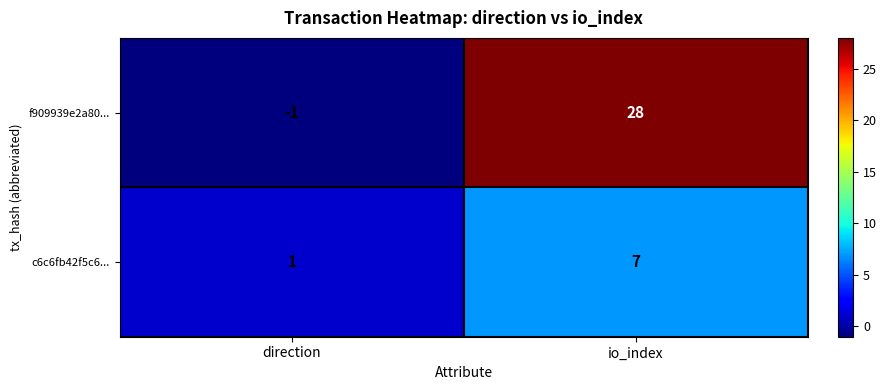

Rank the categories by c6c6fb42f5c6... value from highest to lowest.

io_index, direction